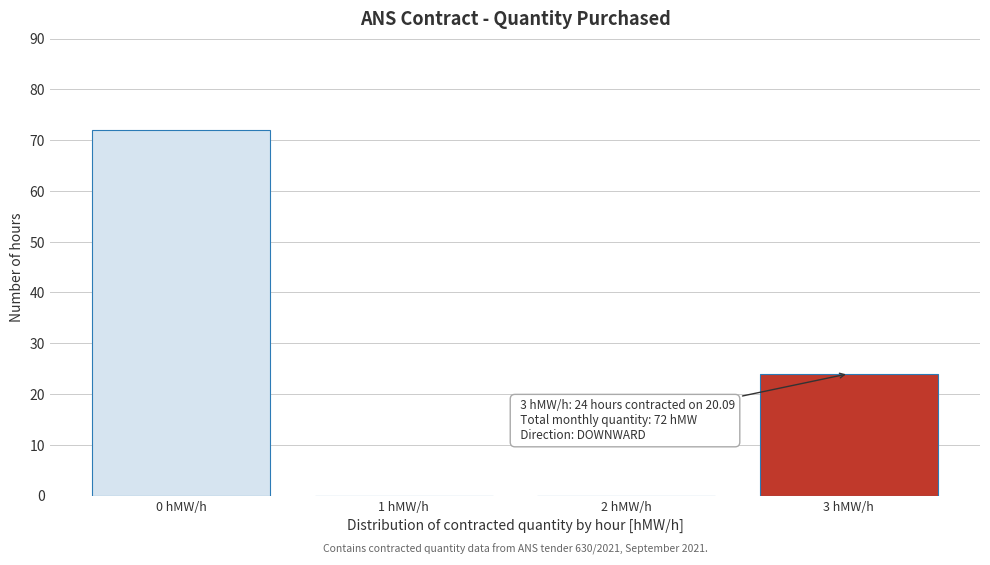

Reading right to left, list all the values displayed in this chart.

3 hMW/h=24	2 hMW/h=0	1 hMW/h=0	0 hMW/h=72